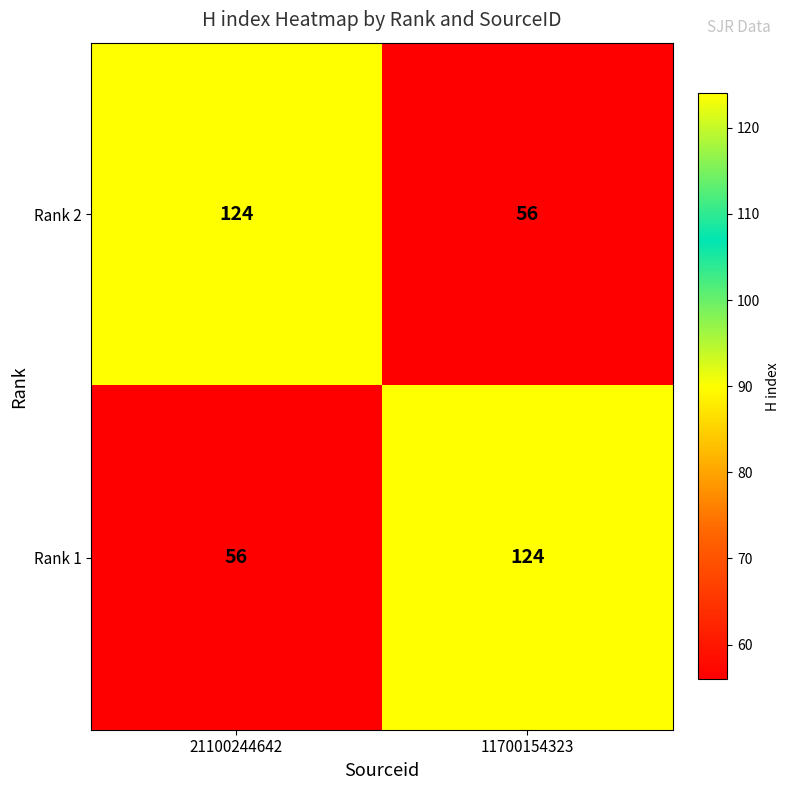

Is it true that Rank 1 equals 173 at 11700154323?

False